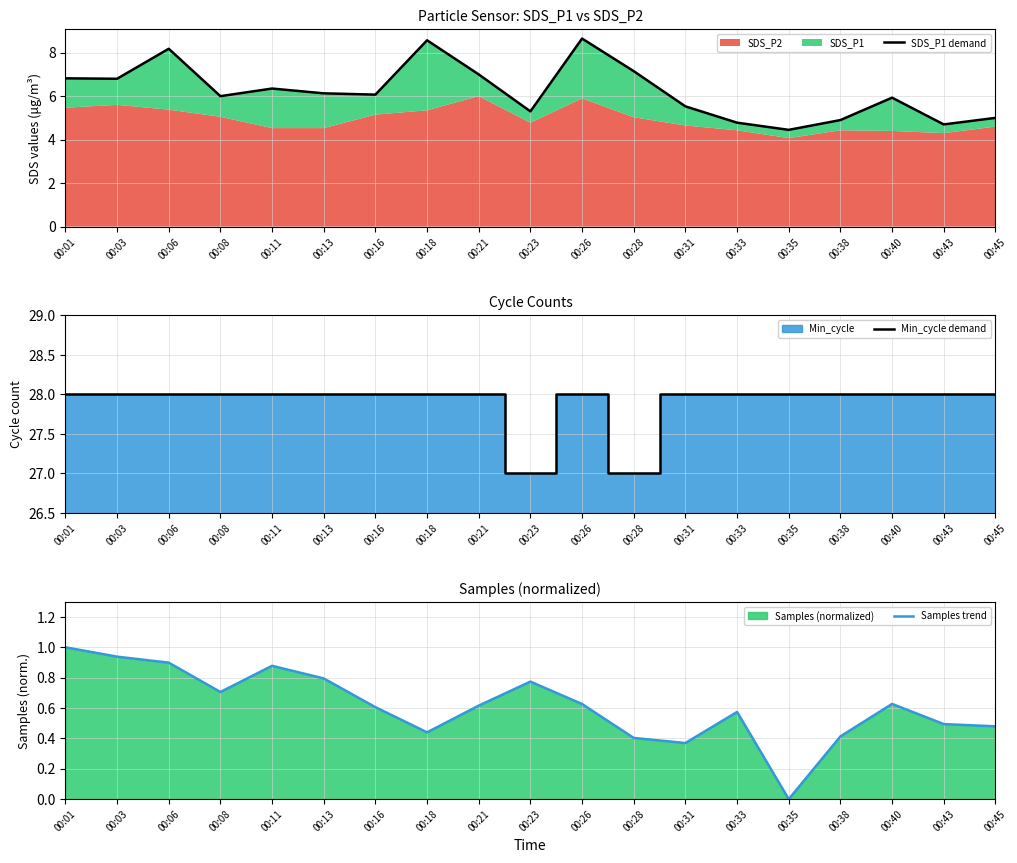

What is the total value across all series at 00:23?

33.1